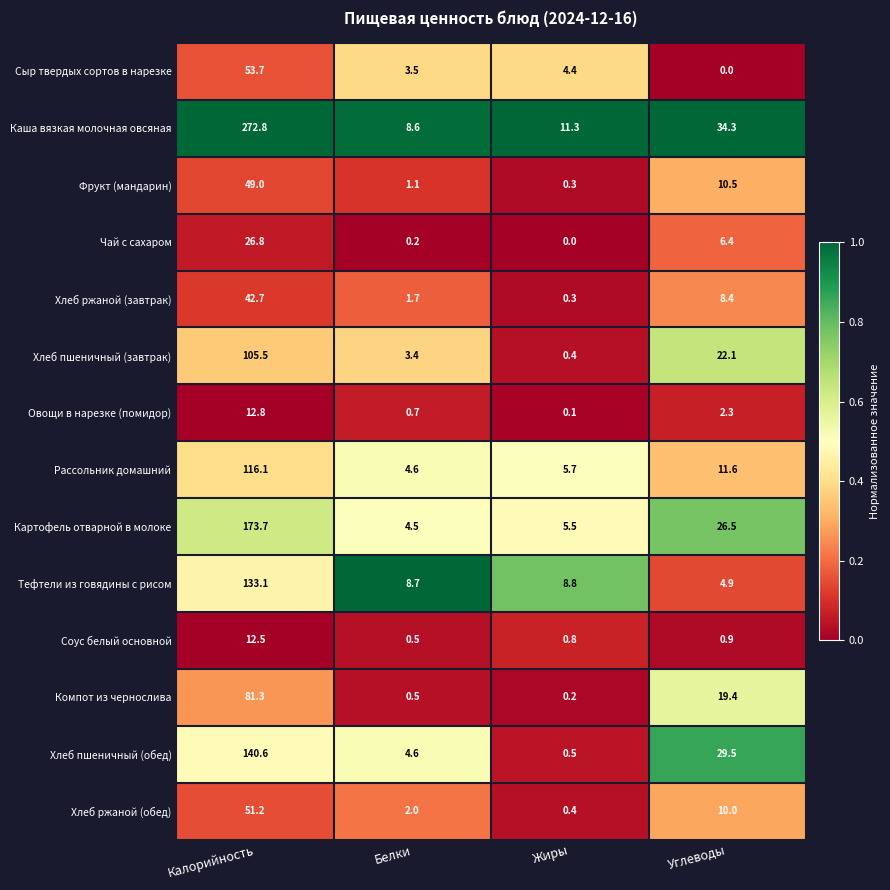

At which category does the chart reach its peak across all series?

Калорийность